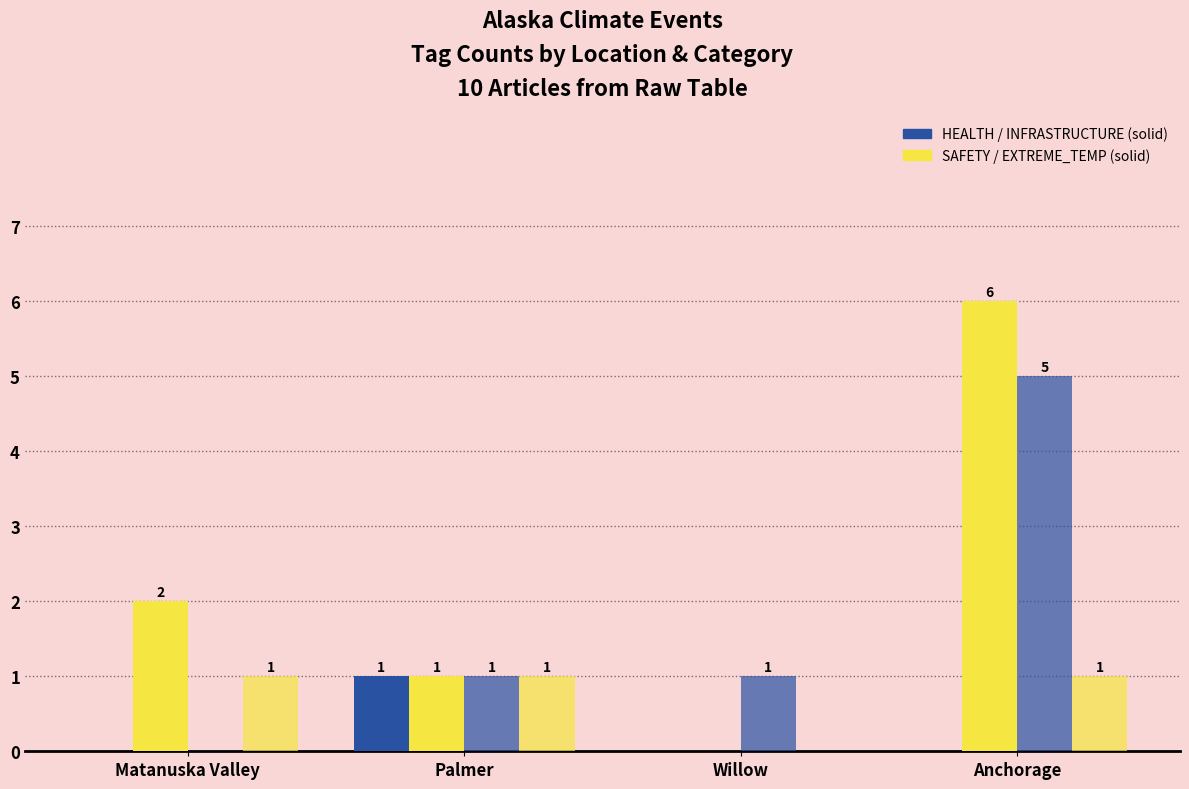

At which category is the sum across all series the highest?

Anchorage